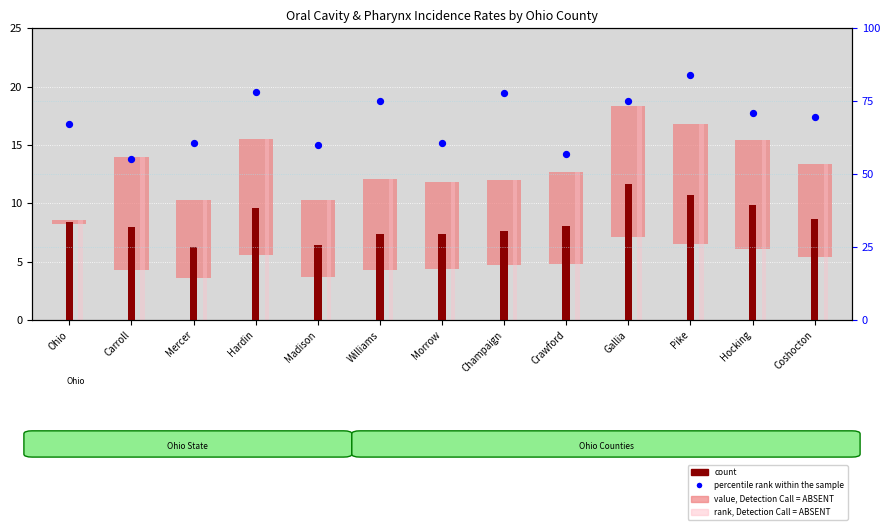

Between Pike and Morrow, which is larger?

Pike